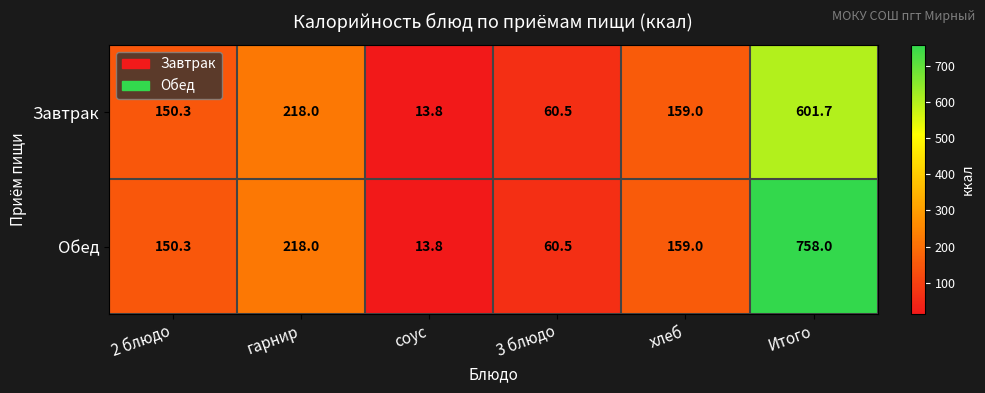

What is the sum of the Обед values at хлеб and Итого?

917.0